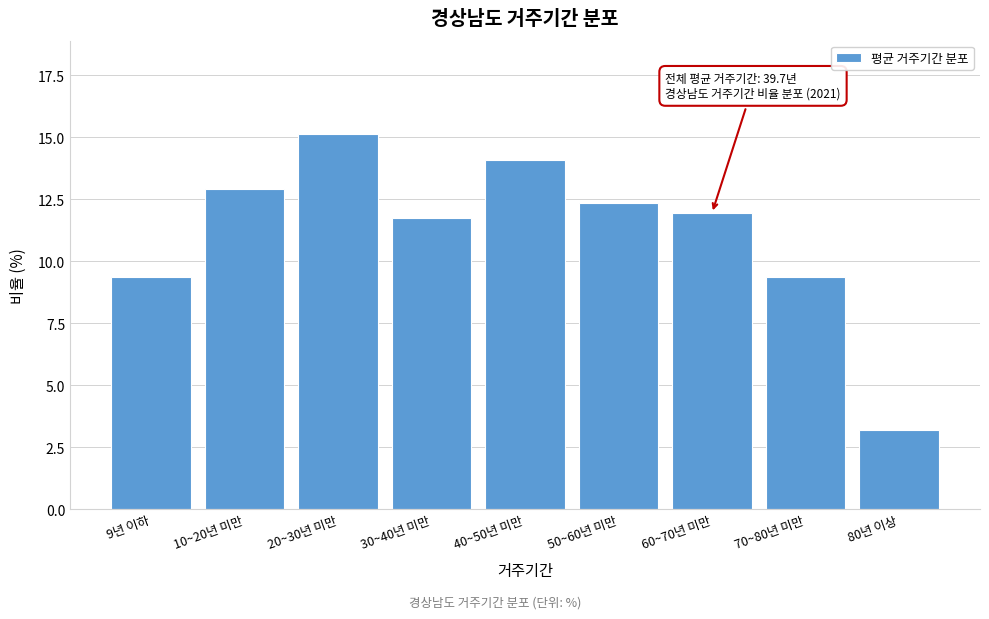

At which category does the chart reach its minimum across all series?

80년 이상